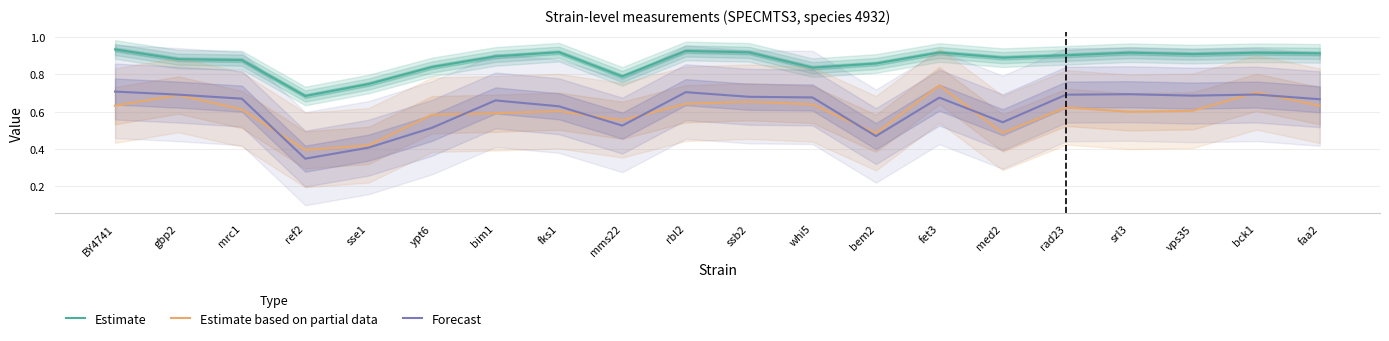

How many Estimate based on partial data values are between 0 and 1?

20